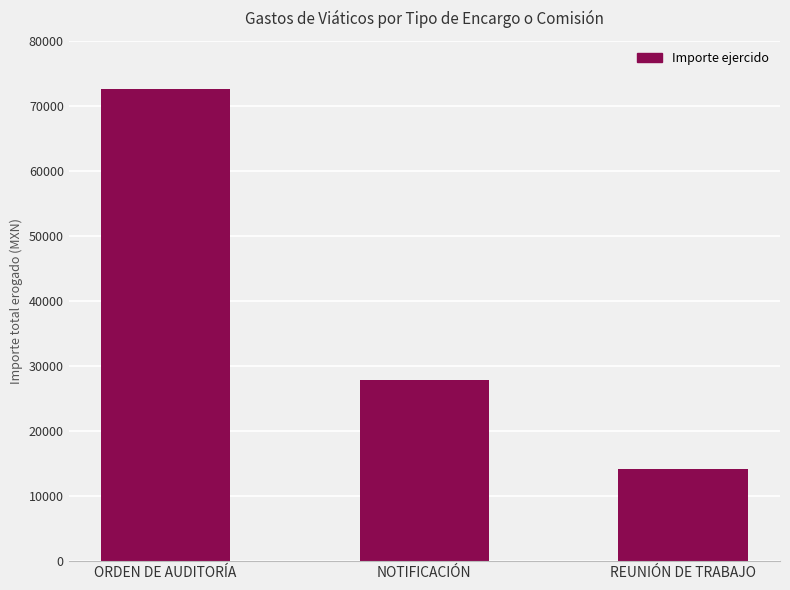

True or false: the data shows 23676 at REUNIÓN DE TRABAJO.

False